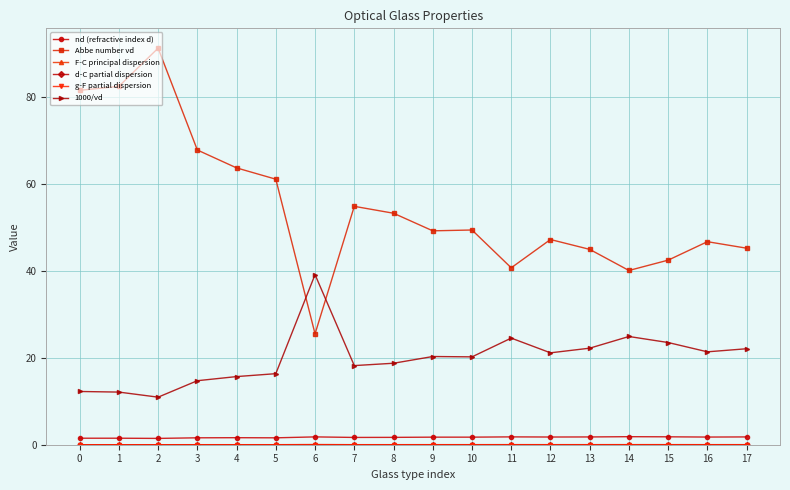

Where does the 1000/vd series first go above 20?

6